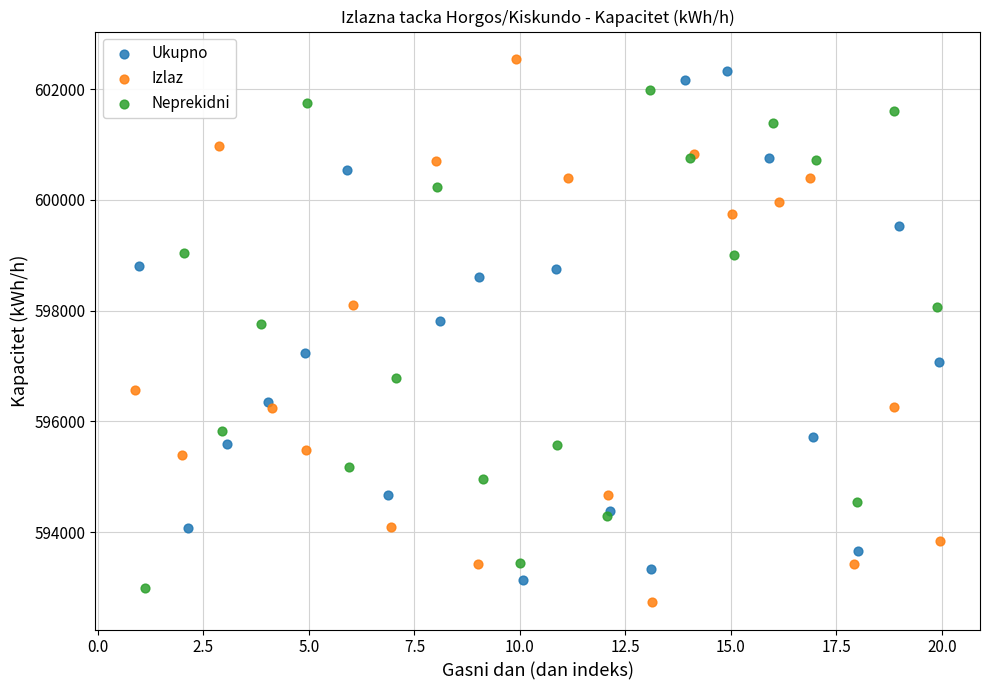

What are all the series names shown in the legend?

Ukupno, Izlaz, Neprekidni